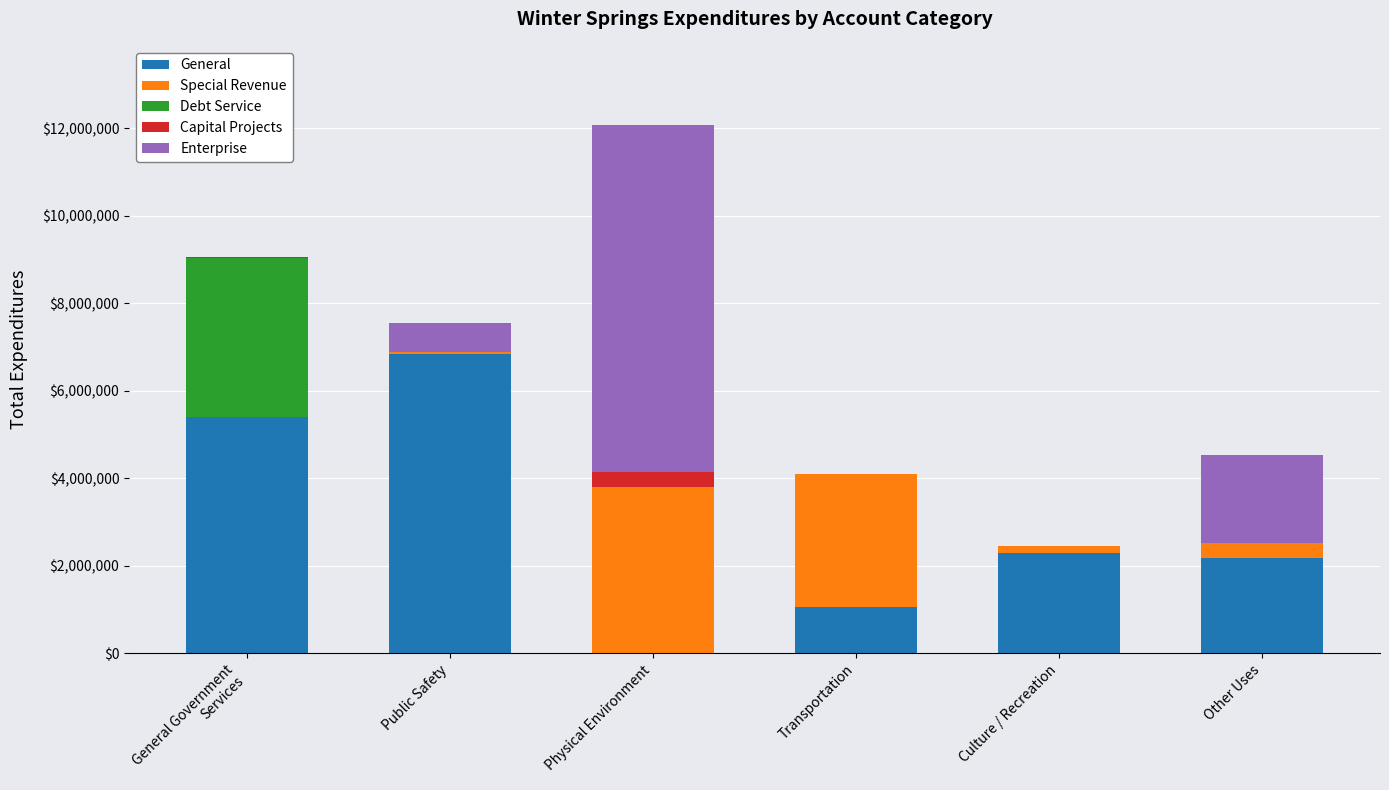

At which label is General closest to 3419937?

Culture / Recreation